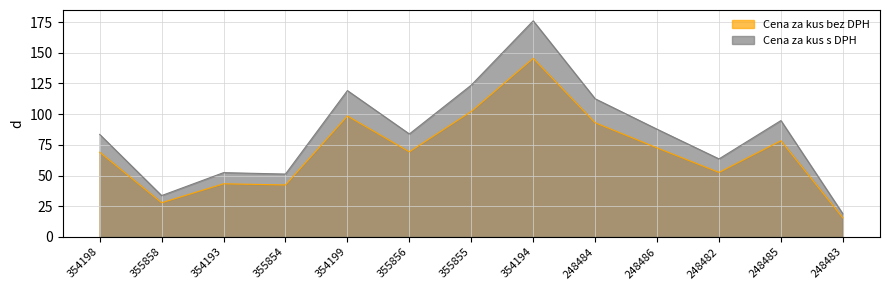

The value of Cena za kus s DPH at 248485 is 94.8. True or false?

True